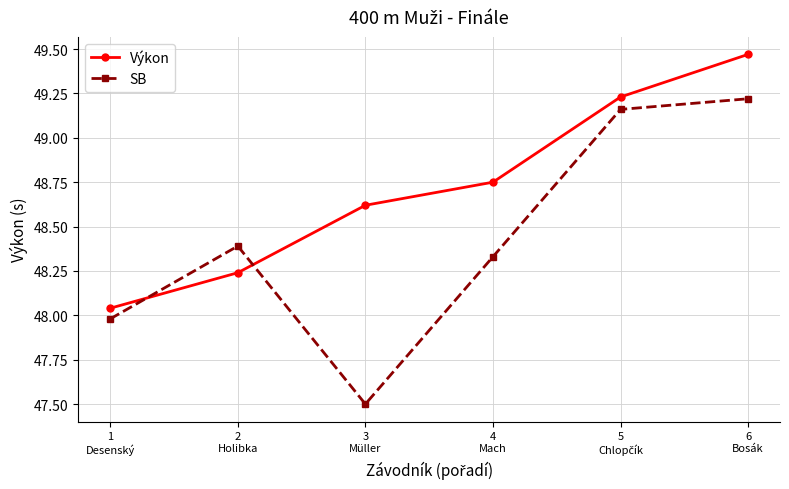

Does the chart have visible grid lines?

Yes